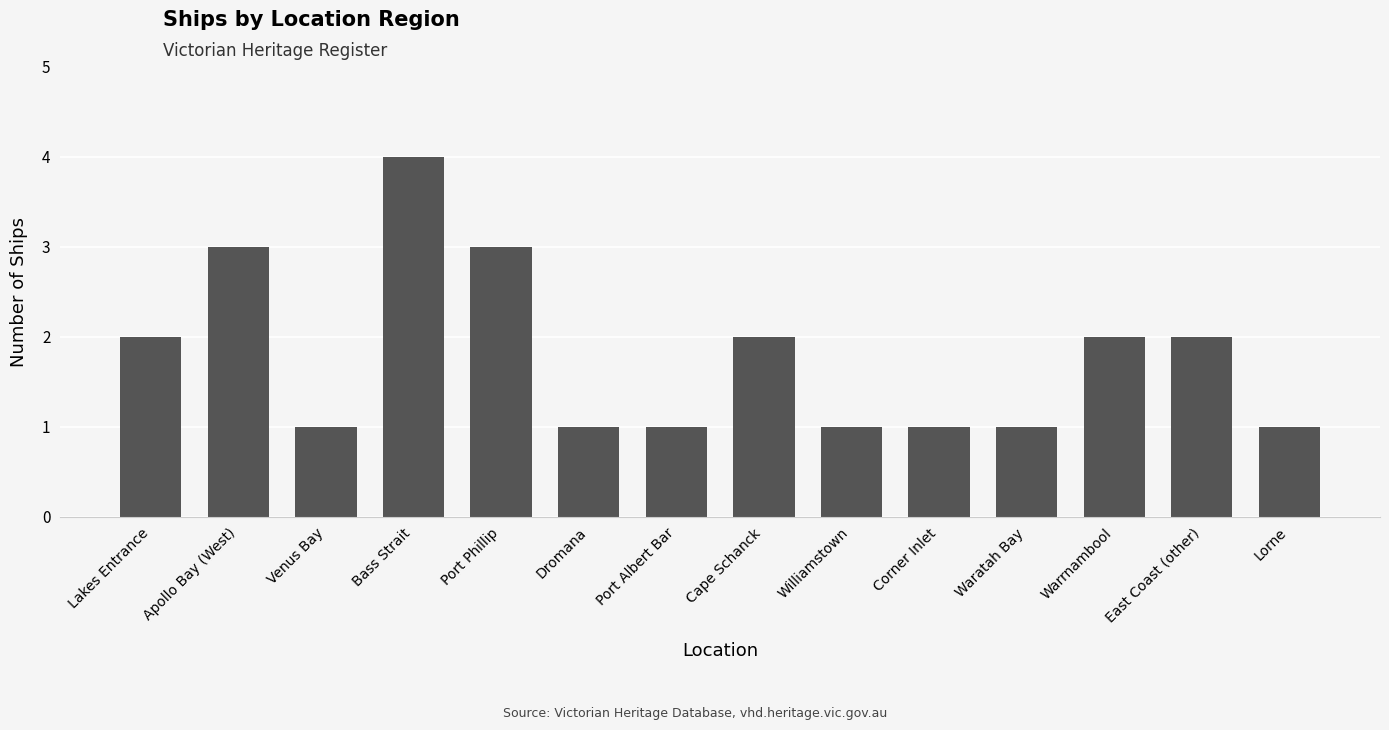

What is the difference between the maximum and minimum values?

3